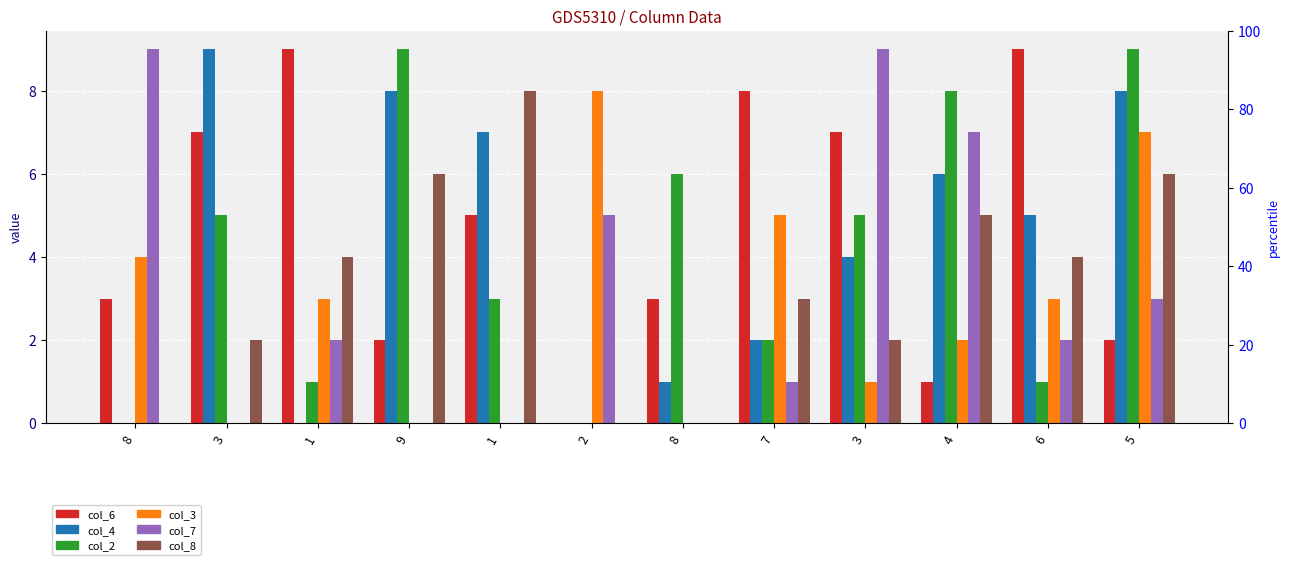

Reading left to right, extract all data points from this chart.

col_6: 3	7	9	2	5	0	3	8	7	1	9	2
col_4: 0	9	0	8	7	0	1	2	4	6	5	8
col_2: 0	5	1	9	3	0	6	2	5	8	1	9
col_3: 4	0	3	0	0	8	0	5	1	2	3	7
col_7: 9	0	2	0	0	5	0	1	9	7	2	3
col_8: 0	2	4	6	8	0	0	3	2	5	4	6